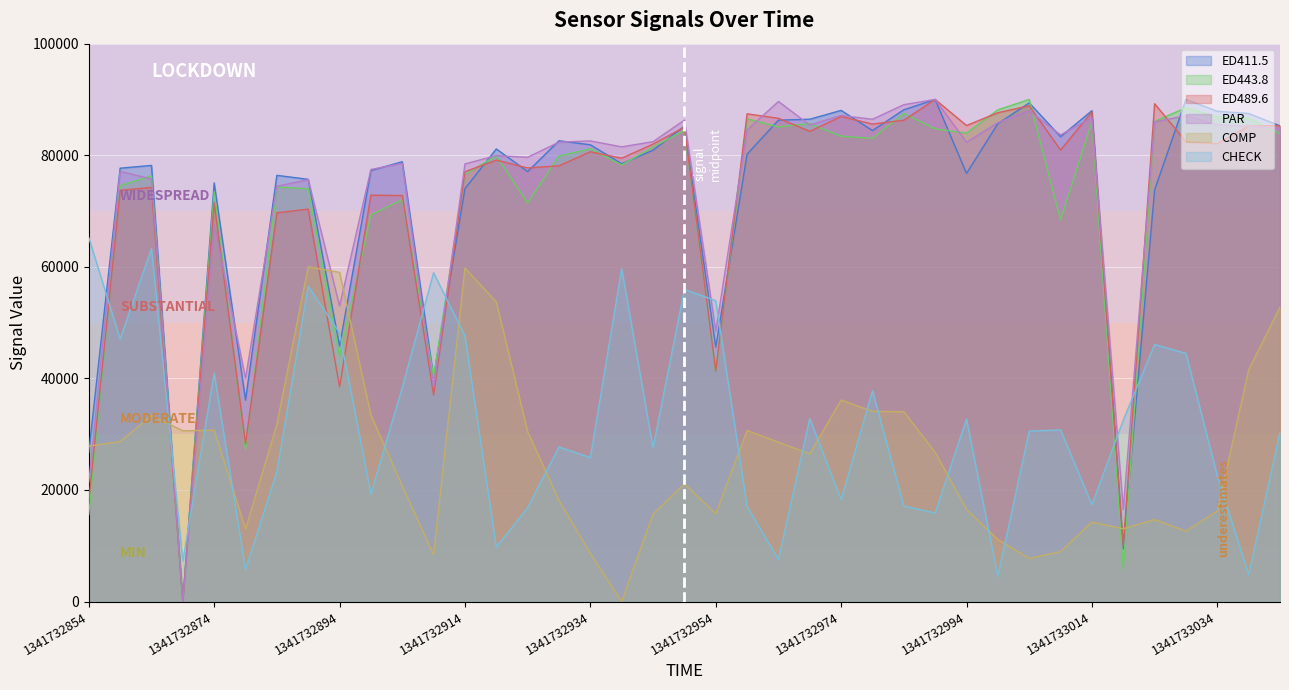

Reading right to left, transcribe all the data shown in this chart.

ED411.5: 85269.1	87489.9	87884.6	90000.0	73786.9	9450.0	87988.1	83329.3	89383.6	85670.5	76740.0	89987.9	88154.0	84425.8	88038.8	86454.5	86296.1	80191.4	45597.1	85233.2	80898.4	78484.6	81872.7	82596.4	77081.0	81128.4	74022.2	40200.2	78839.5	77260.7	45800.3	75683.2	76394.8	36106.8	75040.1	0.0	78172.3	77677.2	26728.4
ED443.8: 83858.7	86638.7	86845.0	88517.4	86058.1	5791.7	85950.1	68420.9	90000.0	88139.9	83975.2	84746.0	87496.7	83022.1	83415.2	85667.5	85077.9	86533.9	41277.4	84466.4	81465.6	78275.2	81170.8	79850.9	71433.8	79927.9	76550.7	40328.2	72056.2	69310.7	43943.7	73993.5	74296.8	27262.4	73431.5	0.0	76326.0	74508.6	15559.3
ED489.6: 85307.7	85254.9	82063.6	82439.7	89233.8	9986.3	87775.2	80930.0	88863.8	87624.0	85324.7	90000.0	86267.5	85596.9	86941.5	84287.9	86626.5	87422.0	41336.8	85041.3	82000.8	79467.4	80625.8	78108.1	77722.0	79130.9	77044.0	37028.0	72781.4	72844.9	38486.7	70341.8	69679.6	28228.0	71493.3	0.0	74221.3	73716.5	17940.3
PAR: 84813.1	85222.0	85453.3	87102.9	85959.3	16515.2	86767.3	83637.0	87979.0	85846.0	82325.8	90000.0	89065.2	86446.6	87128.4	85407.3	89638.6	84526.5	48462.1	86298.2	82432.4	81501.2	82569.9	82347.0	79640.1	79933.2	78442.0	38344.9	78533.5	77451.3	52976.9	75632.1	74430.1	40016.4	67536.6	0.0	75743.1	77105.5	21310.7
COMP: 52762.4	41547.0	16243.1	12596.7	14696.1	13038.7	14254.1	8950.3	7734.8	11105.0	16519.3	26740.3	34033.1	34088.4	36132.6	26464.1	28563.5	30663.0	15745.9	21105.0	15690.6	0.0	8618.8	18121.5	30442.0	53701.7	59779.0	8397.8	20718.2	33425.4	59005.5	60000.0	31768.0	12983.4	30718.2	30607.7	33370.2	28674.0	27845.3
CHECK: 30320.0	4804.0	22551.0	44486.0	46072.0	32506.0	17375.0	30753.0	30553.0	4522.0	32709.0	15876.0	17125.0	37780.0	18255.0	32781.0	7513.0	17063.0	53933.0	55939.0	27547.0	59654.0	25789.0	27712.0	16846.0	9735.0	47613.0	58940.0	38355.0	19269.0	48158.0	56522.0	23251.0	5727.0	40958.0	7286.0	63240.0	47052.0	65248.0